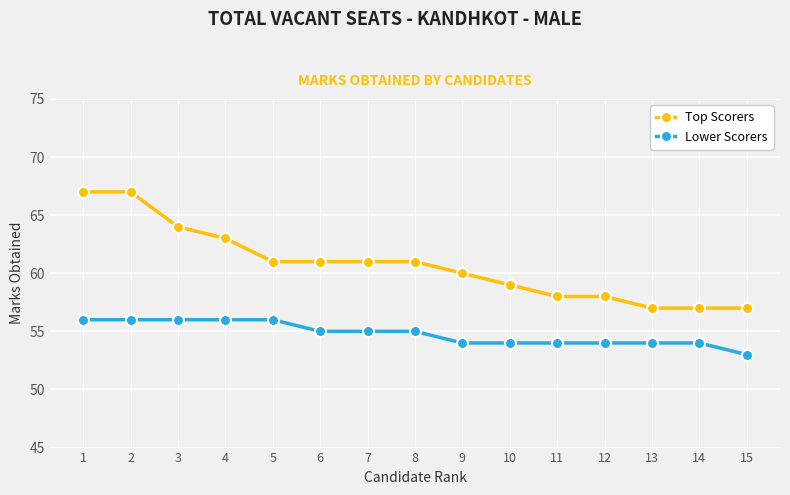

The value of Lower Scorers at 9 is 54. True or false?

True